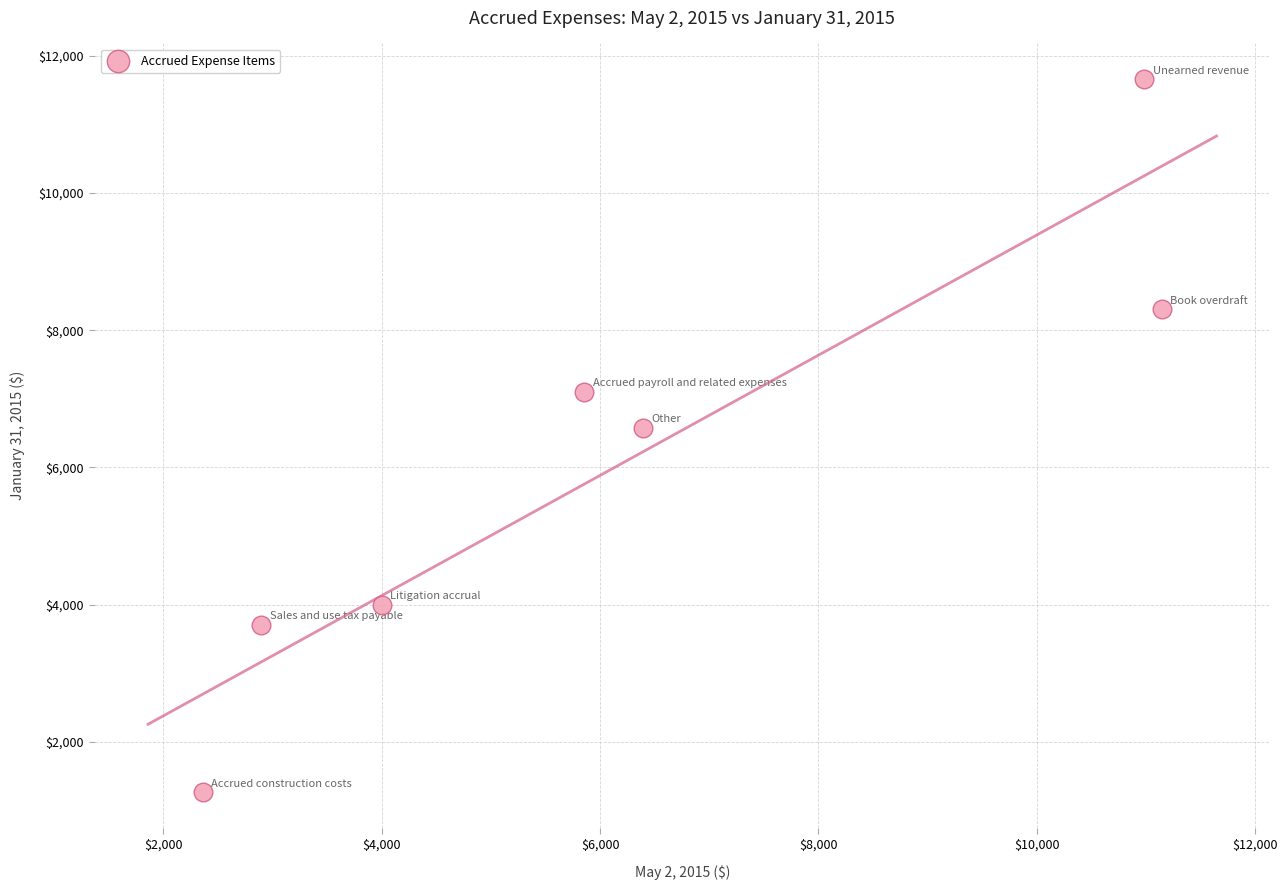

What is the range of X values (max minus min)?

8787